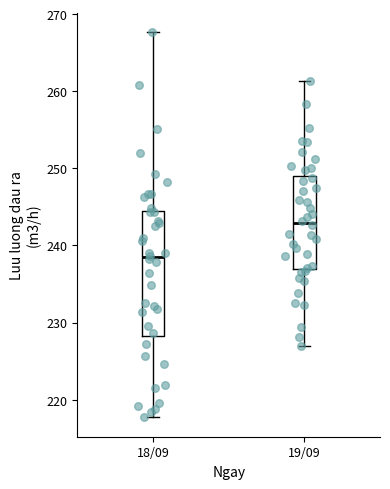

Which box is the tallest, from its lower edge to its upper edge?

18/09